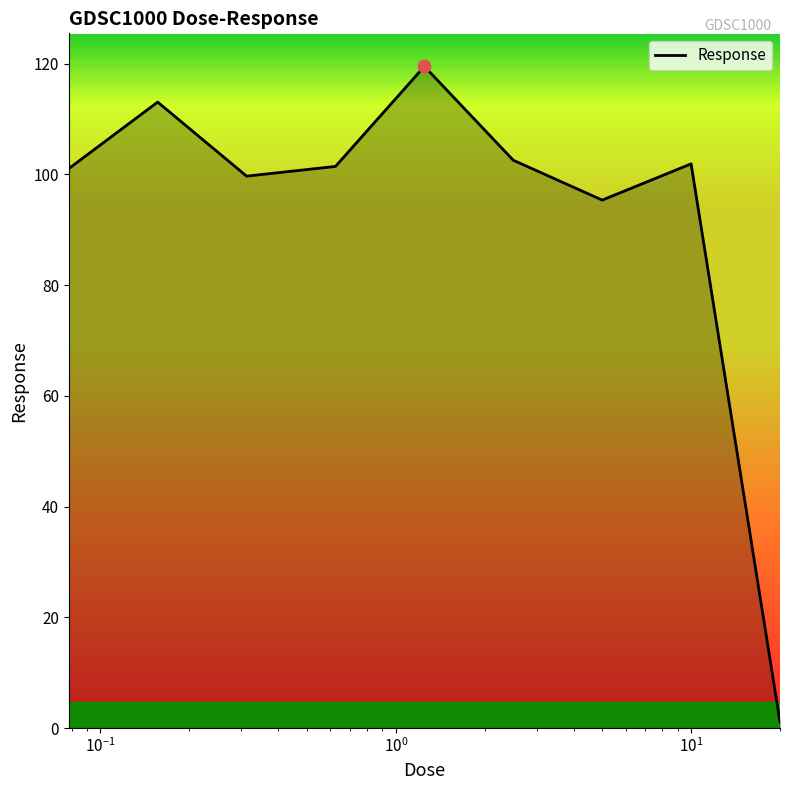

What is the difference between the maximum and minimum values?

118.4